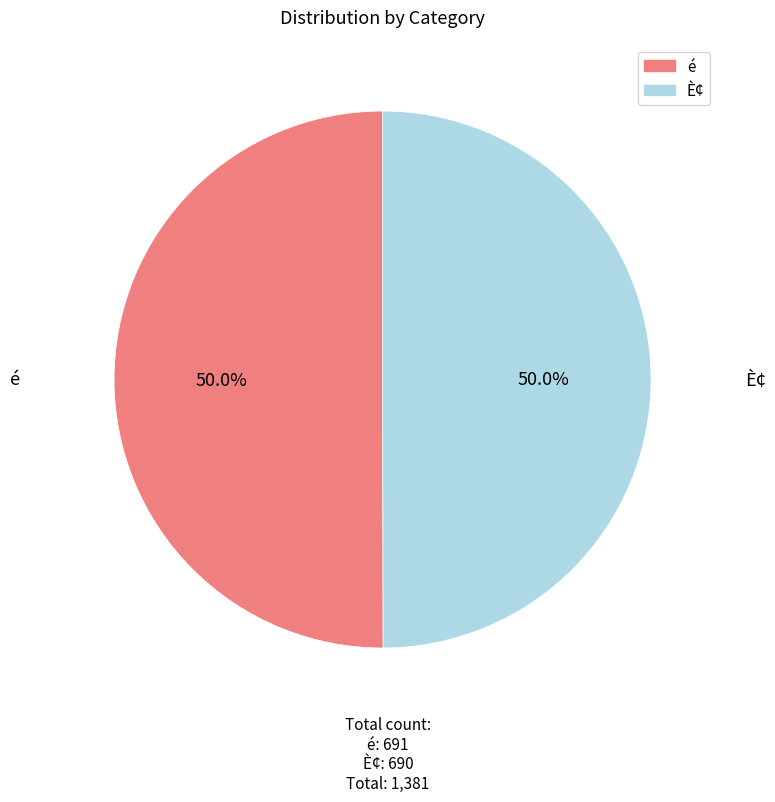

The È¢ slice represents 39% of the pie. True or false?

False